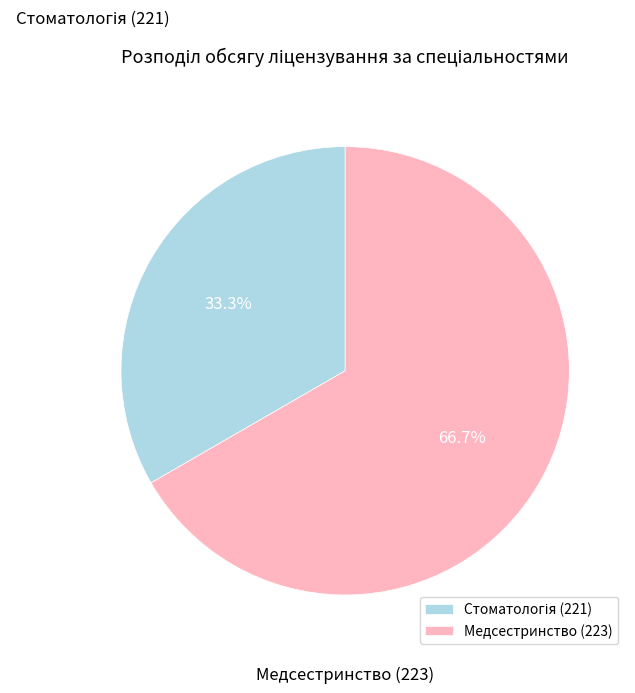

What is the largest slice in the pie chart?

Медсестринство (223)